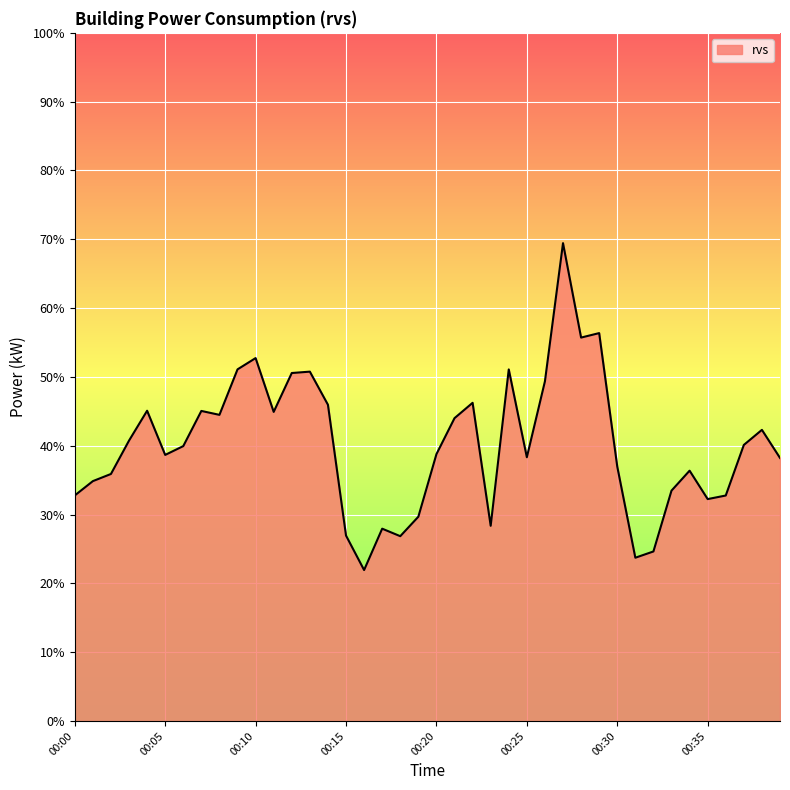

What is the smallest value displayed?

21.9